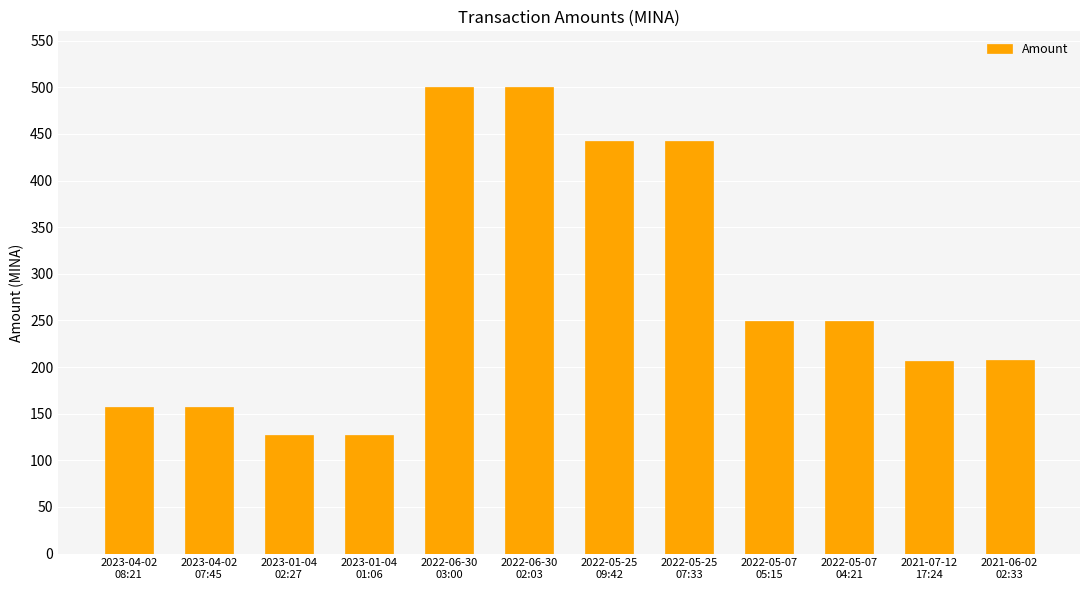

What is the sum of the values at 2022-05-25
07:33 and 2023-01-04
02:27?

569.2